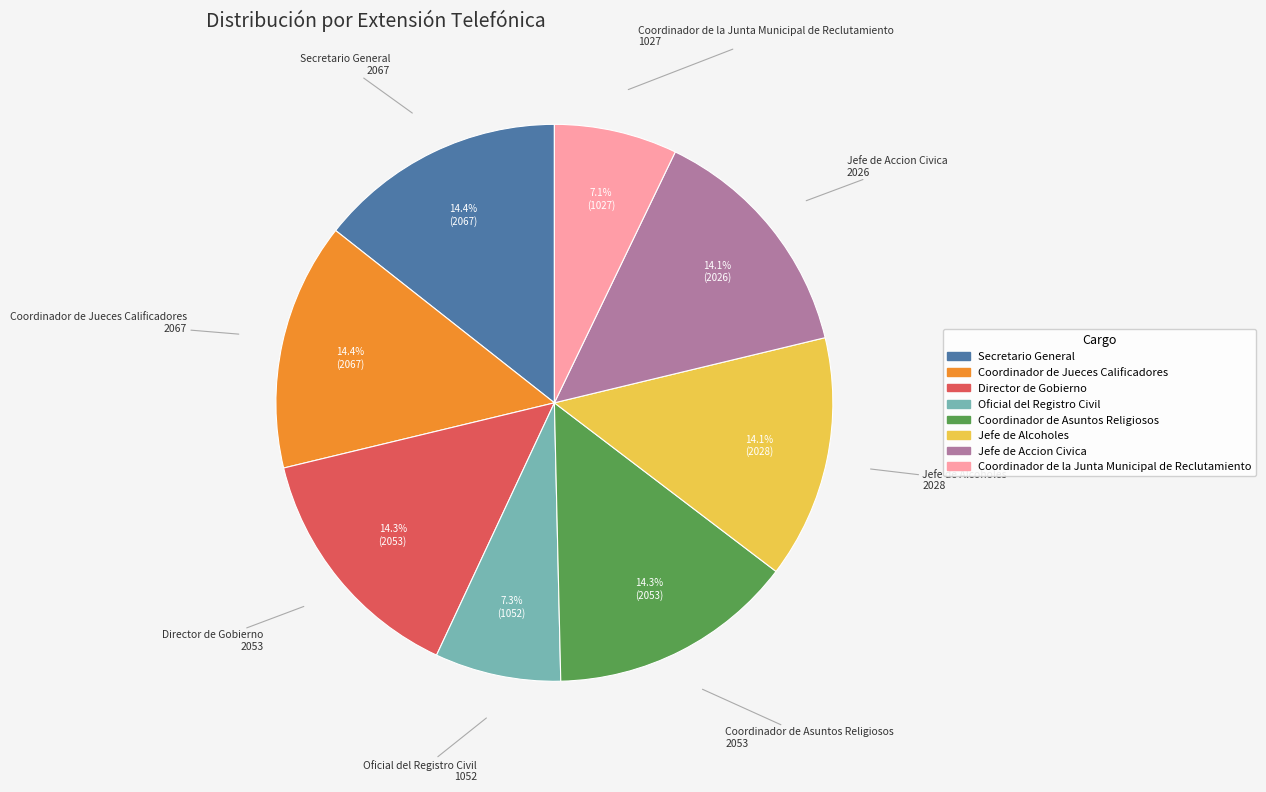

What is the ratio of the value at Director de Gobierno to the value at Coordinador de la Junta Municipal de Reclutamiento?

2.0